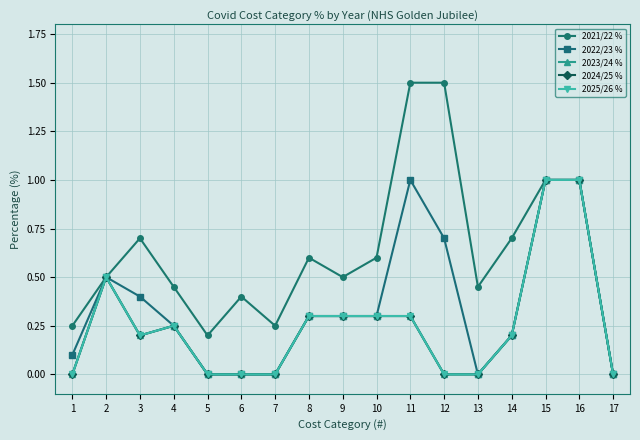

Does the chart have visible grid lines?

Yes